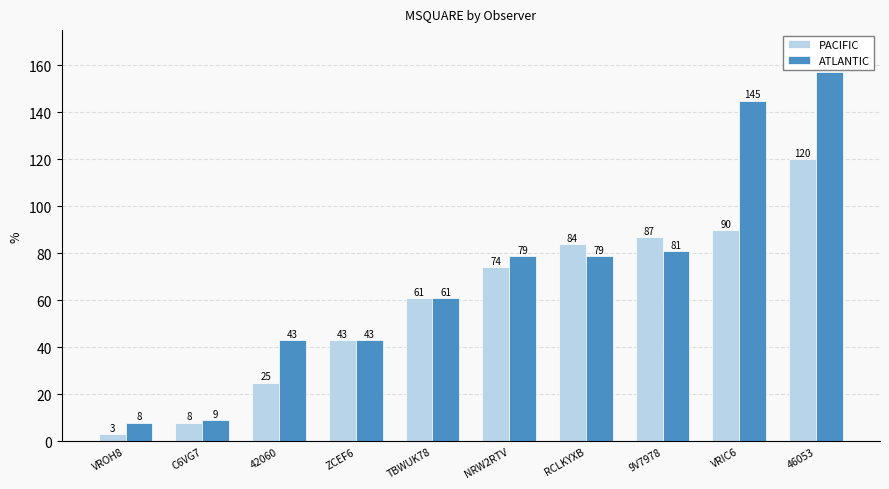

What value does the ATLANTIC series have at NRW2RTV, to the nearest 50?

100